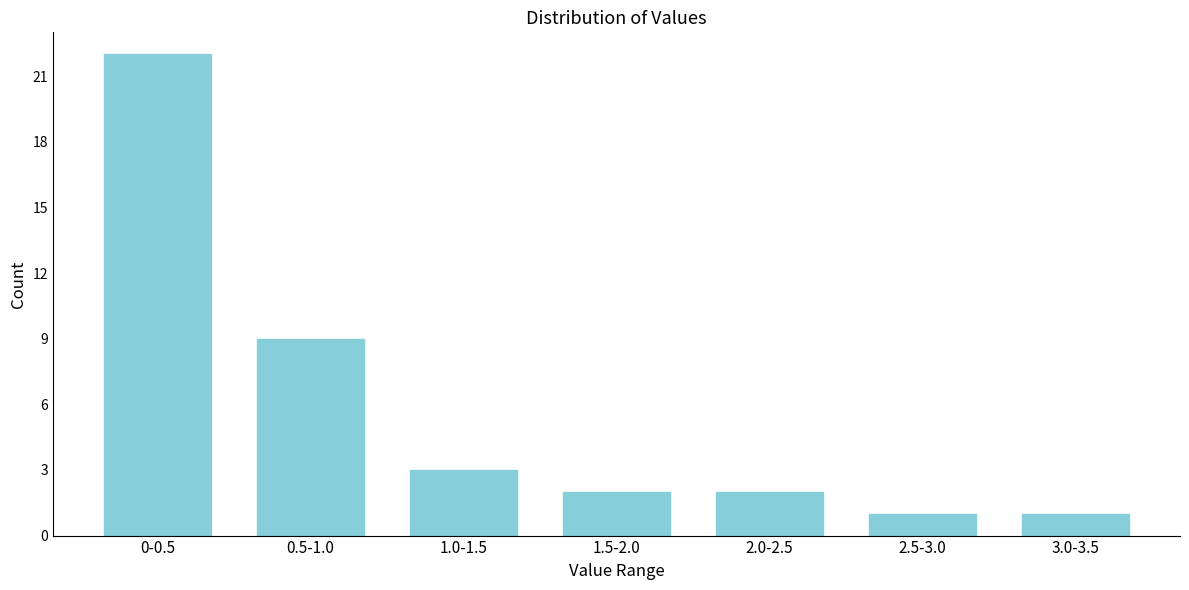

Reading left to right, list all the values displayed in this chart.

22	9	3	2	2	1	1